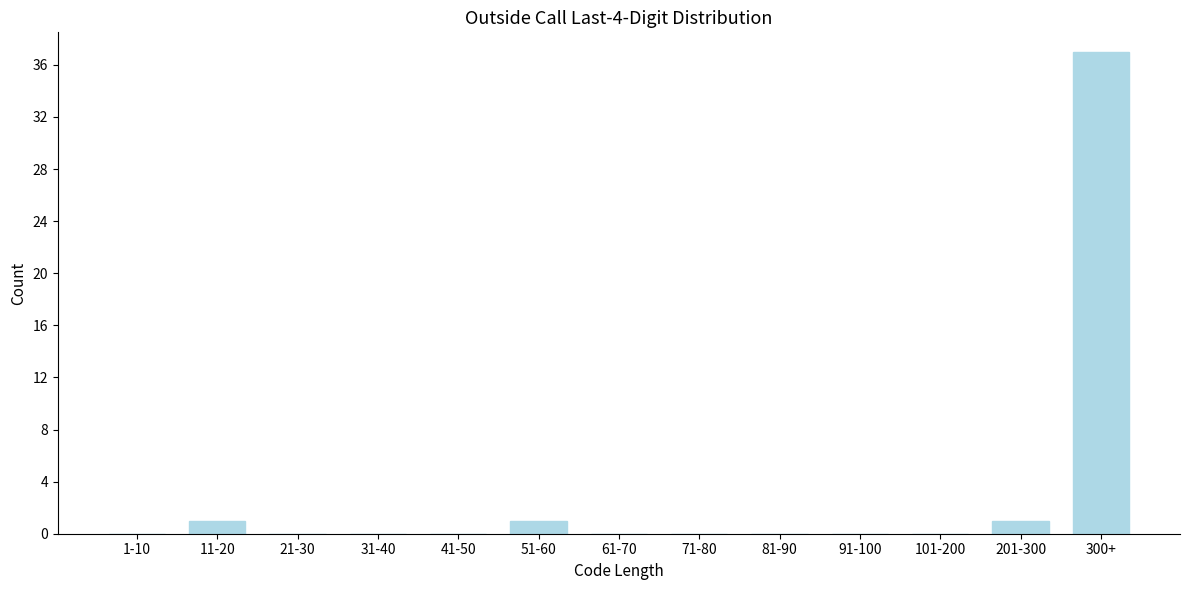

Reading left to right, list all the values displayed in this chart.

1-10=0	11-20=1	21-30=0	31-40=0	41-50=0	51-60=1	61-70=0	71-80=0	81-90=0	91-100=0	101-200=0	201-300=1	300+=37